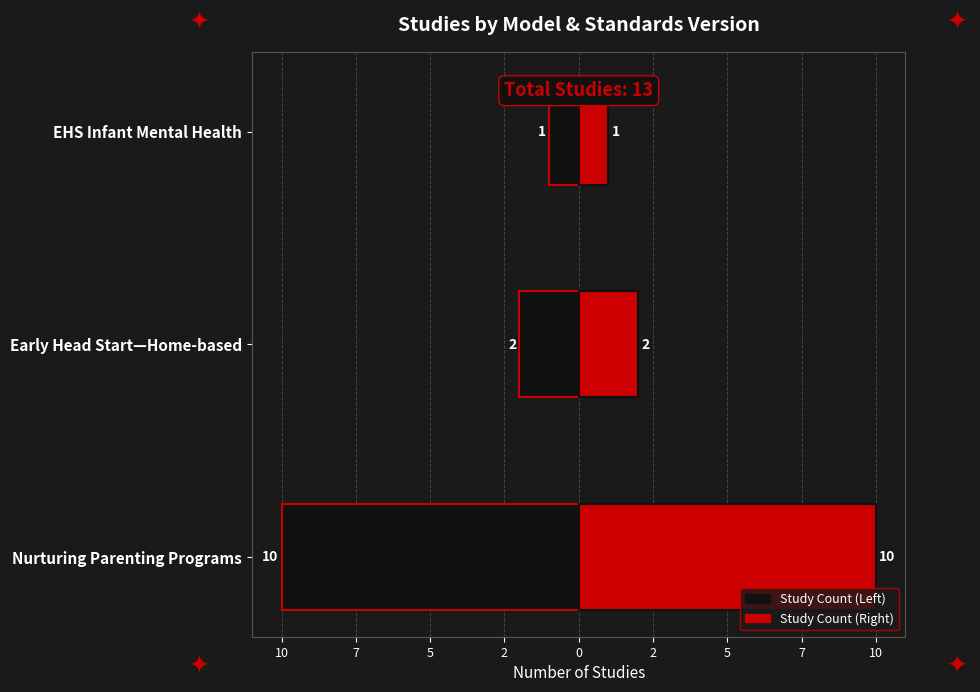

List the series in order of their peak value, highest first.

Study Count (Red), Study Count (Black)